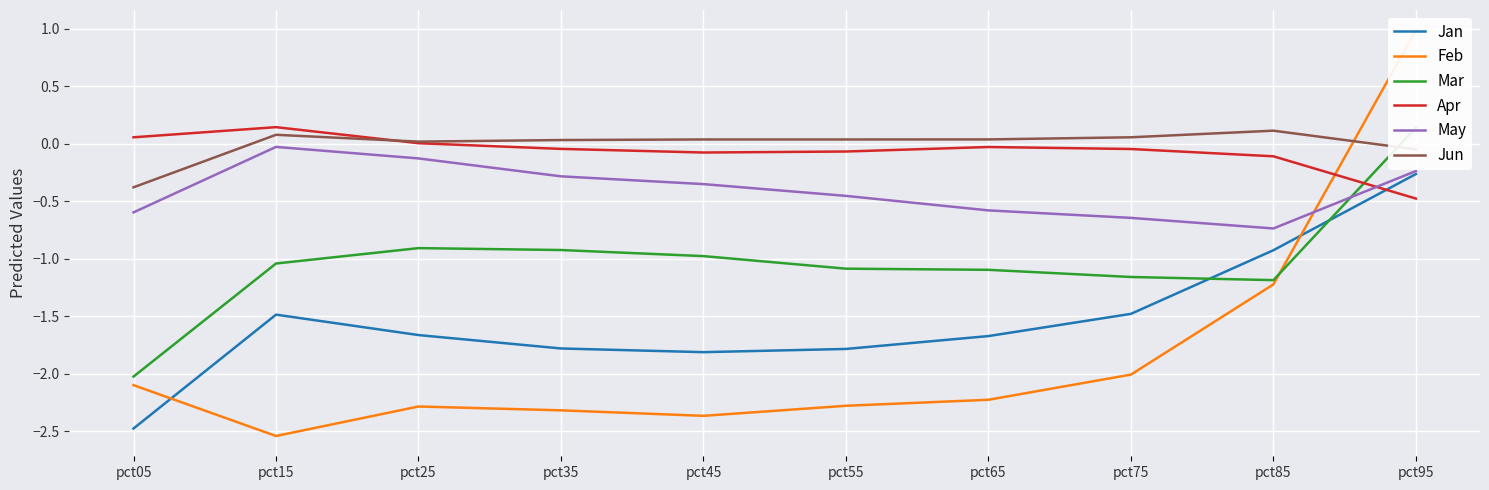

What is the maximum value shown in the chart?

1.0